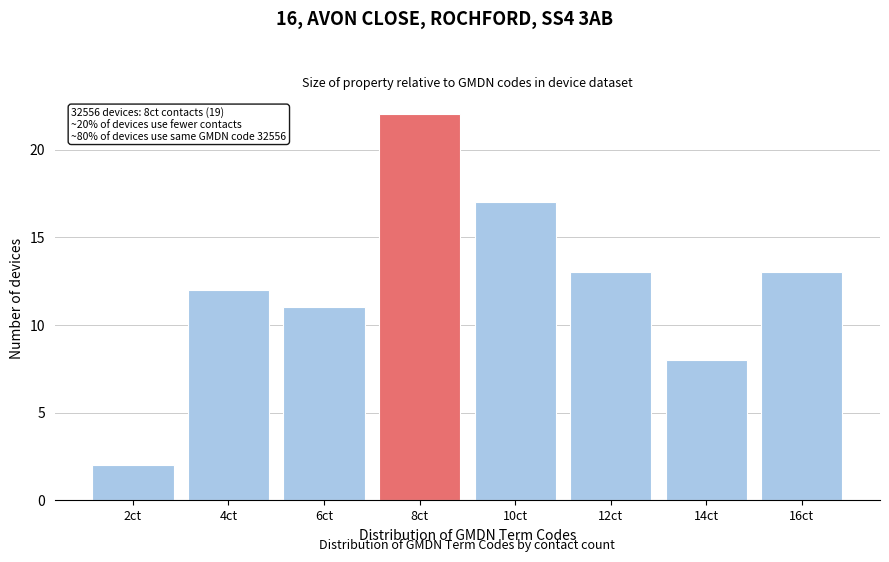

Reading left to right, extract all data points from this chart.

2ct=2	4ct=12	6ct=11	8ct=22	10ct=17	12ct=13	14ct=8	16ct=13